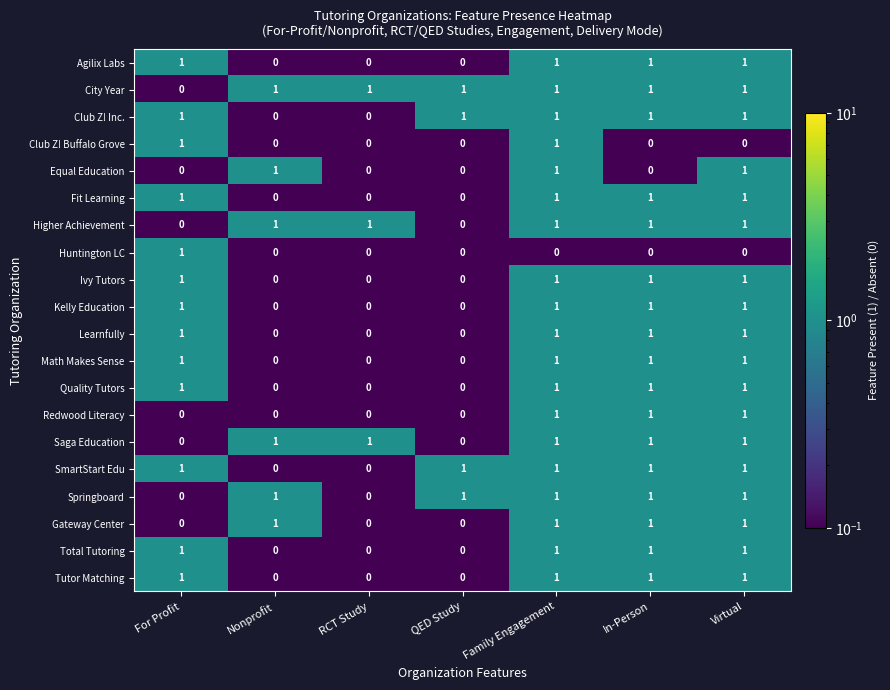

What is the sum of all Springboard values?

5